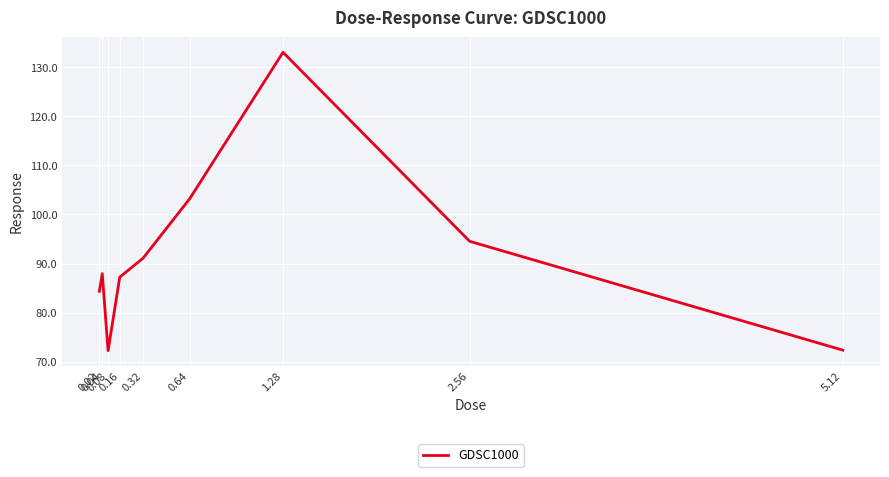

The value at 2.56 is 66.1. True or false?

False